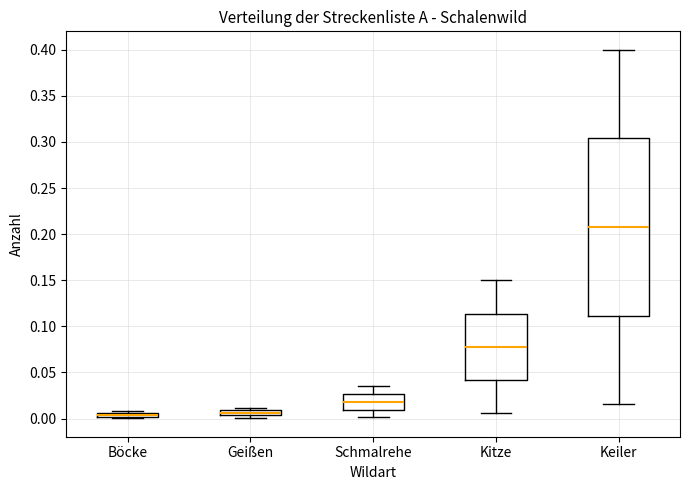

Where is the lower edge of the box for Böcke on the y-axis? The values are not printed on the chart, so give them approximately, as read against the axis.

0.000